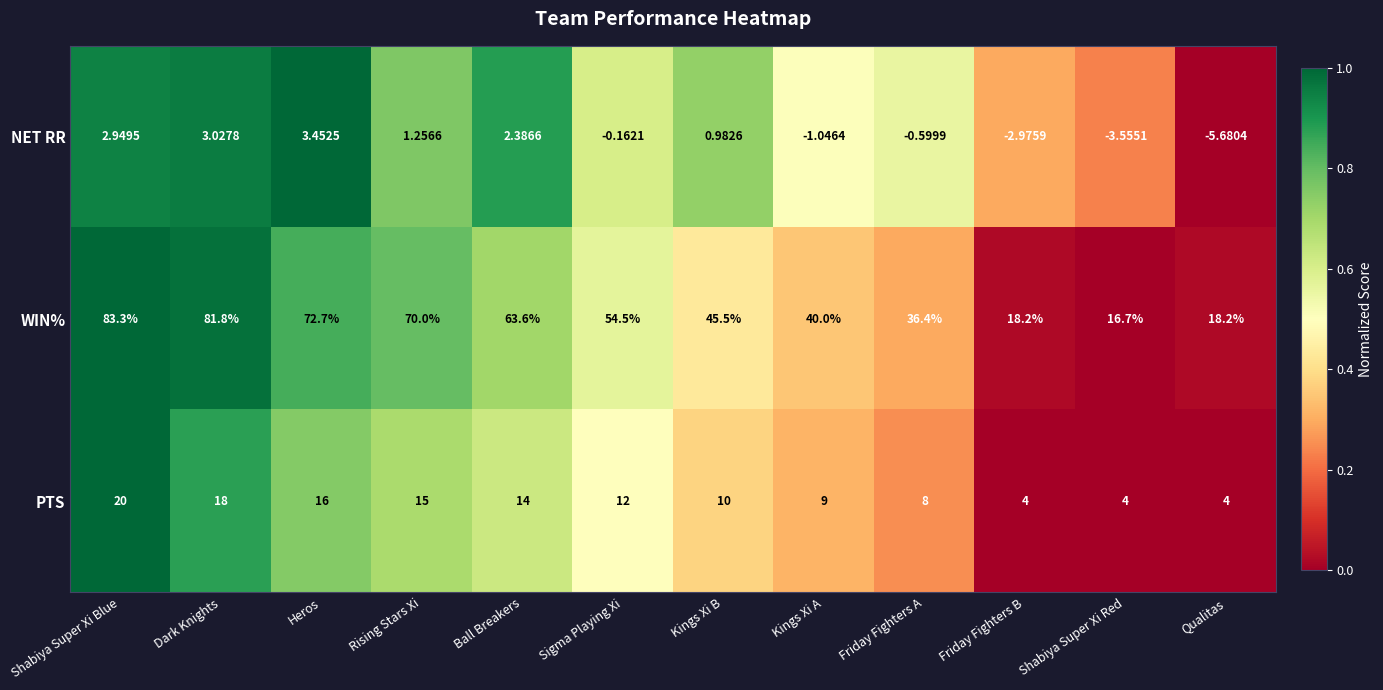

What is the greatest value displayed?

83.3